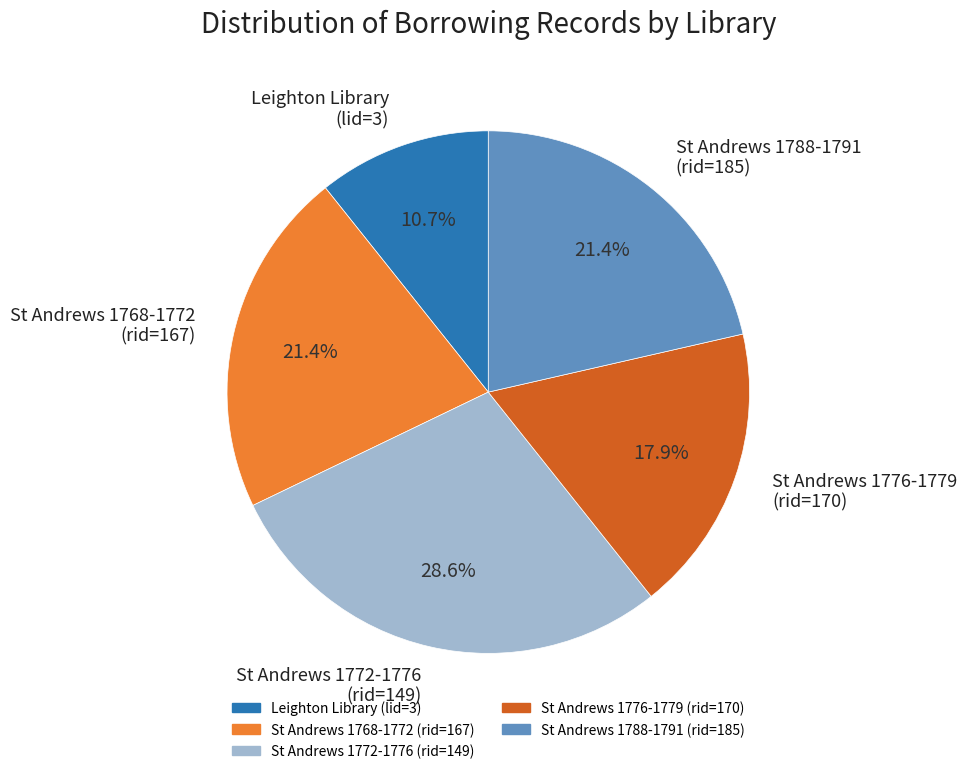

What is the smallest slice in the pie chart?

Leighton Library (lid=3)